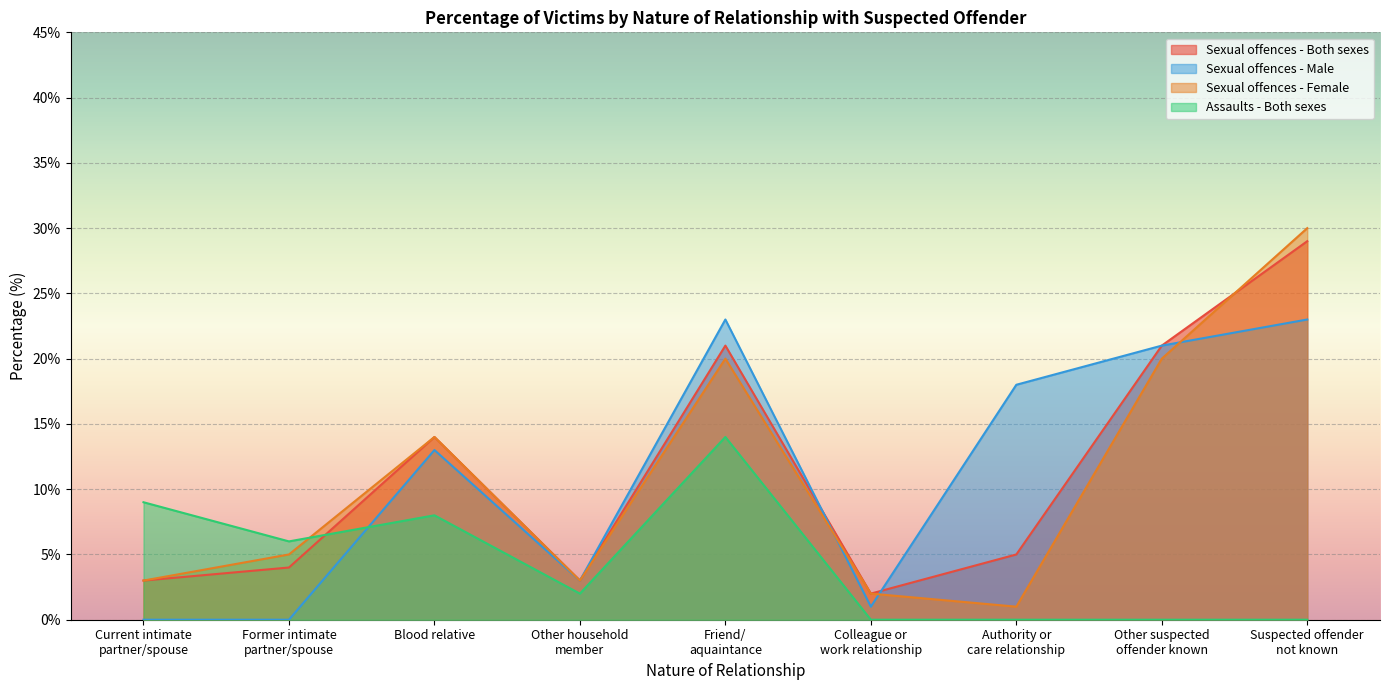

At which category is the sum across all series the highest?

Suspected offender
not known